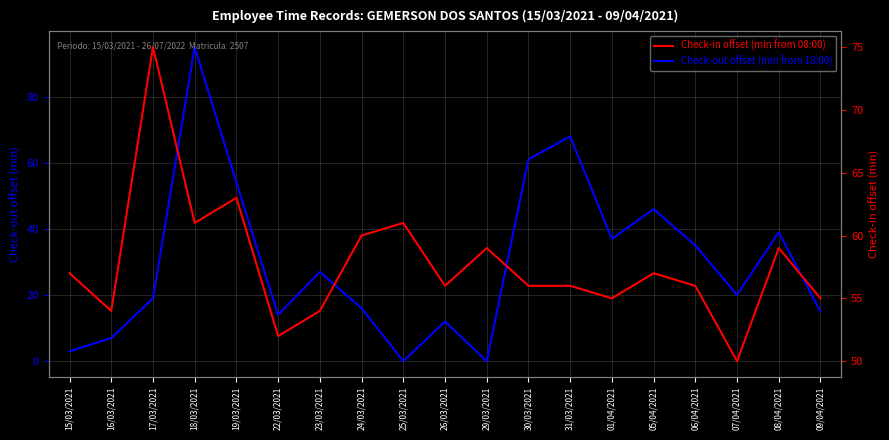

What is the average value of the Check-in offset (min from 08:00) series?

58